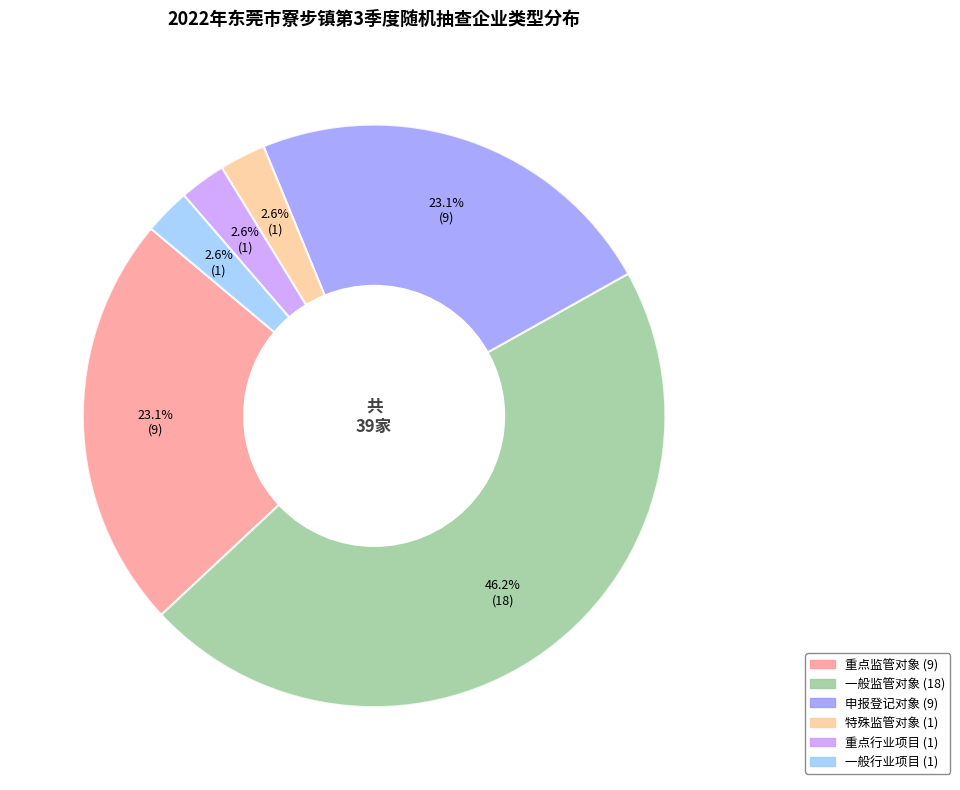

What portion of the pie excludes 一般行业项目?

97.4%